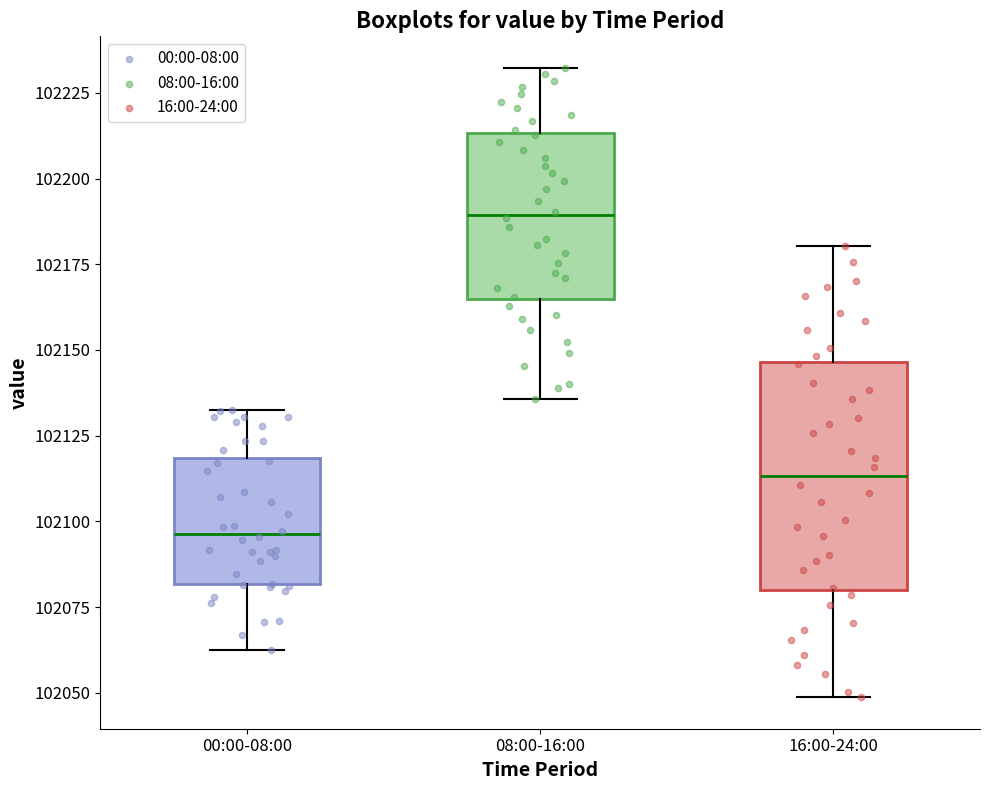

Reading left to right, read every box against the y-axis: the position of its median line, the range the box covers, and the ends of its whiskers. The values are not printed on the chart, so give them approximately, as read against the axis.

00:00-08:00: median 102095, box 102080 to 102120, whiskers 102060 to 102130
08:00-16:00: median 102190, box 102165 to 102215, whiskers 102135 to 102230
16:00-24:00: median 102115, box 102080 to 102145, whiskers 102050 to 102180